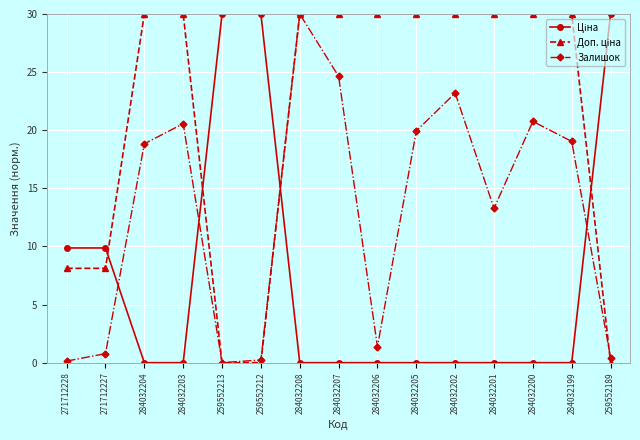

What position from the left is 284032207?

8